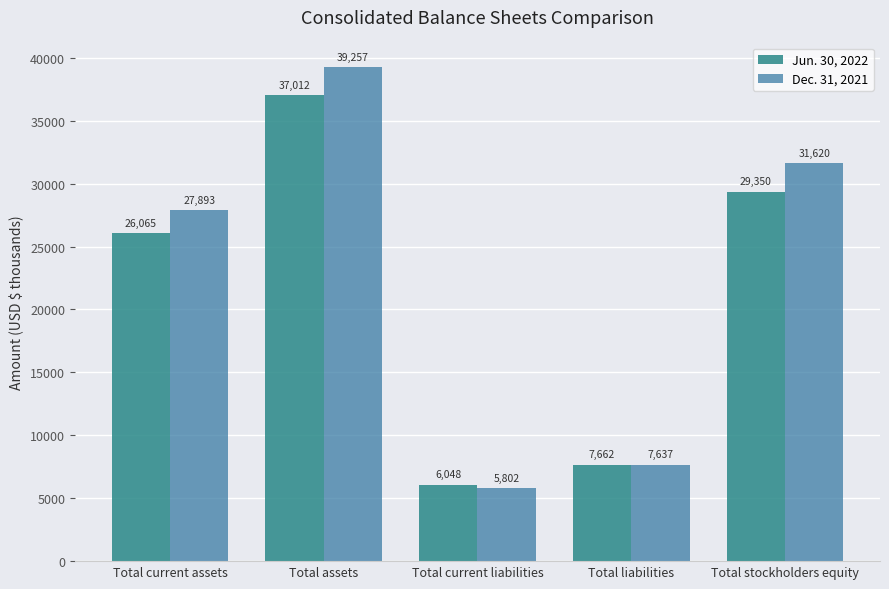

Are the bars grouped side by side (vs. stacked)?

Yes